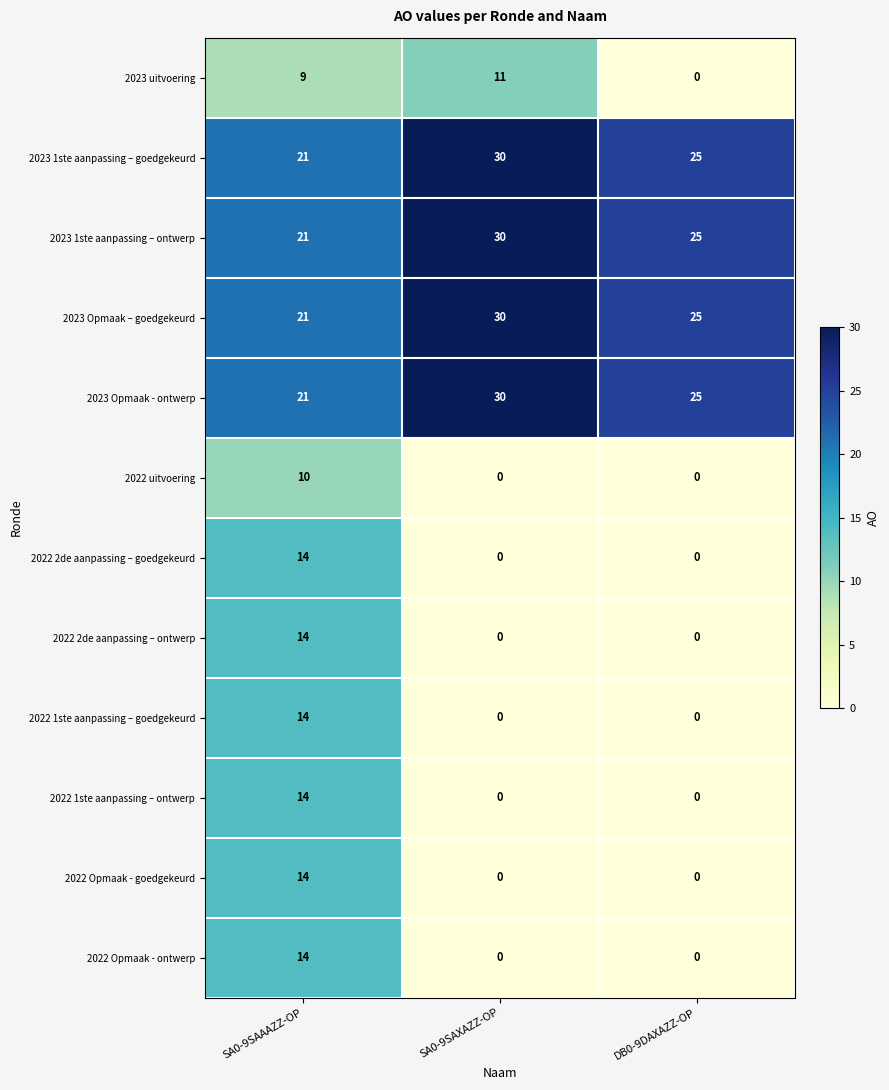

What is the average value of the 2022 uitvoering series?

3